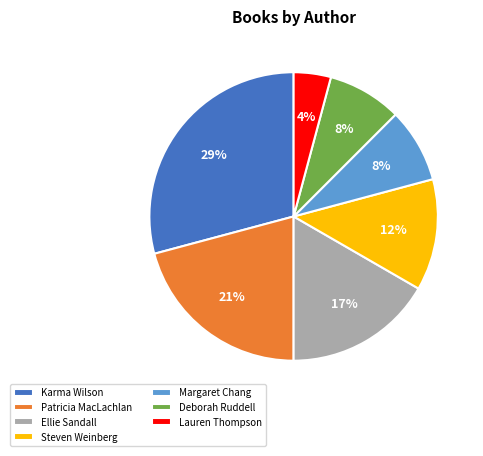

To the nearest percent, what percentage of the pie is Karma Wilson?

29%